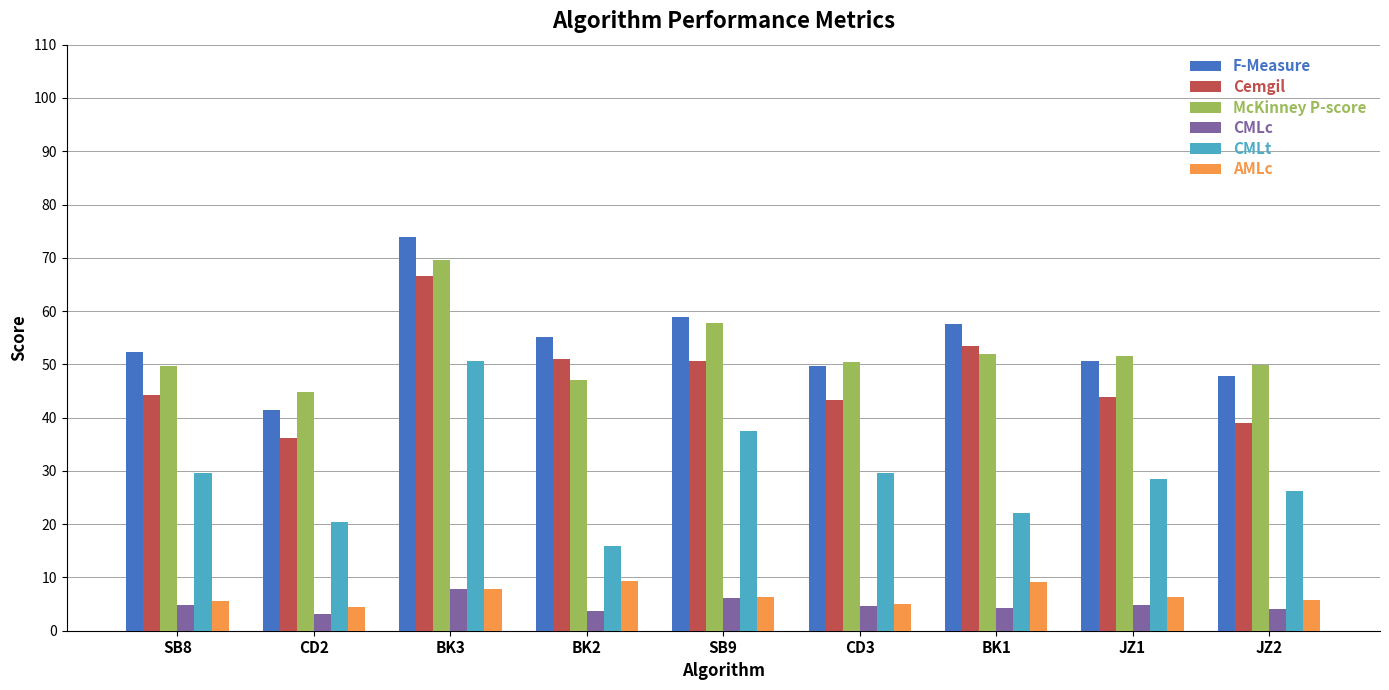

What is the average value of the CMLc series?

4.9